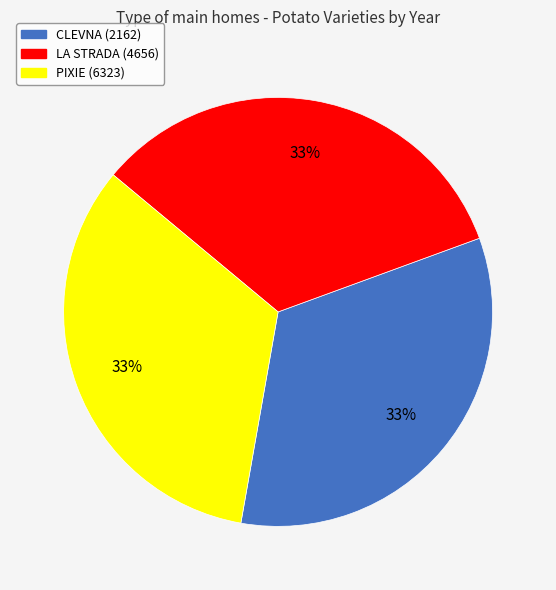

Combined, do LA STRADA (4656) and PIXIE (6323) account for over 50%?

Yes